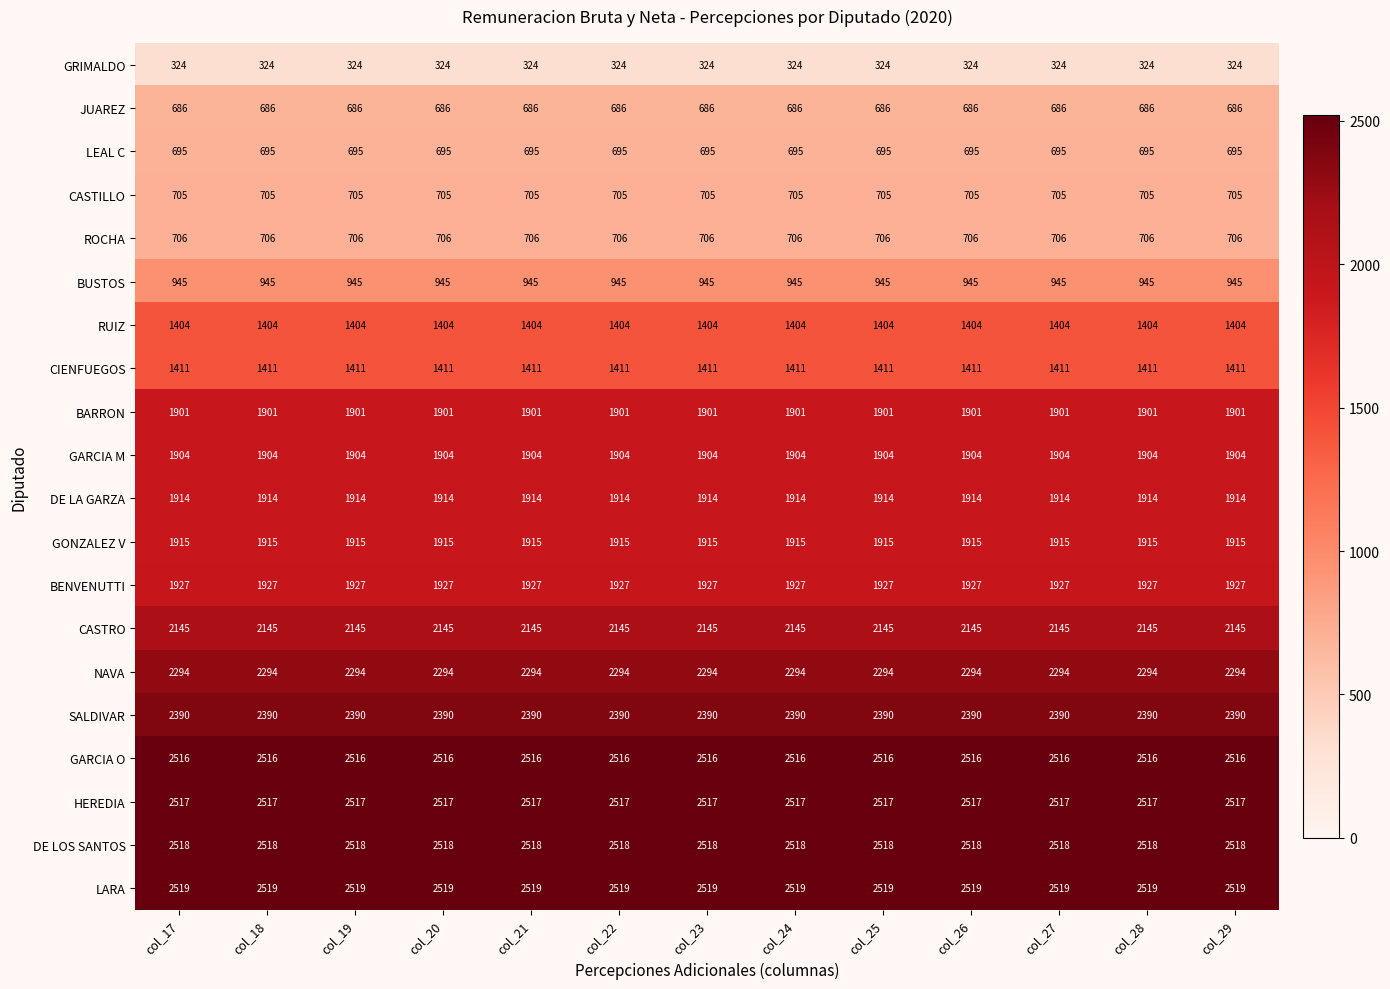

What is the sum of the DE LA GARZA values at col_19 and col_25?

3828